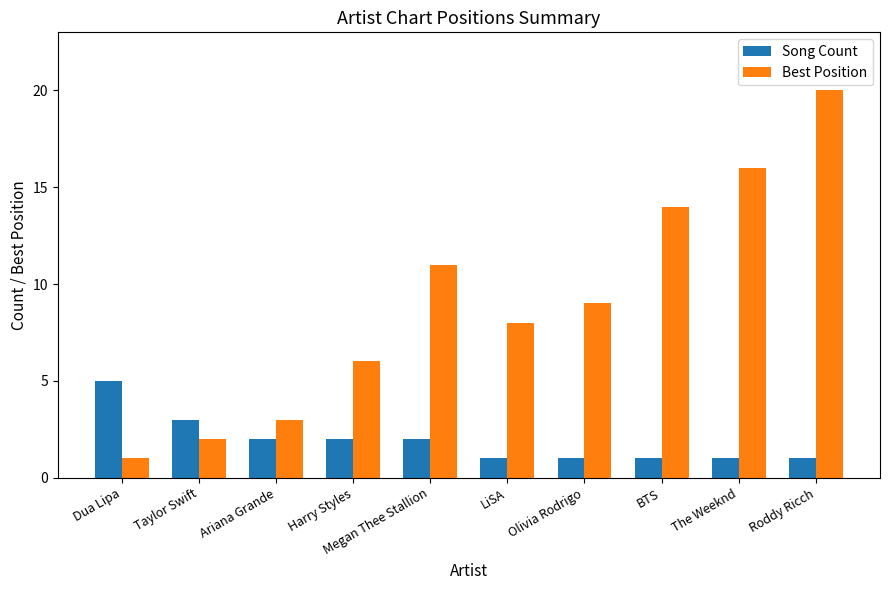

Which category has the highest value across all series?

Roddy Ricch